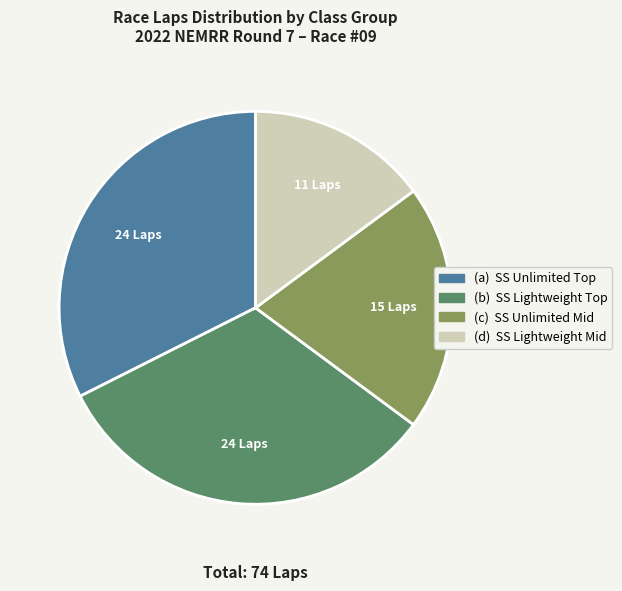

Is there a majority slice in this chart?

No